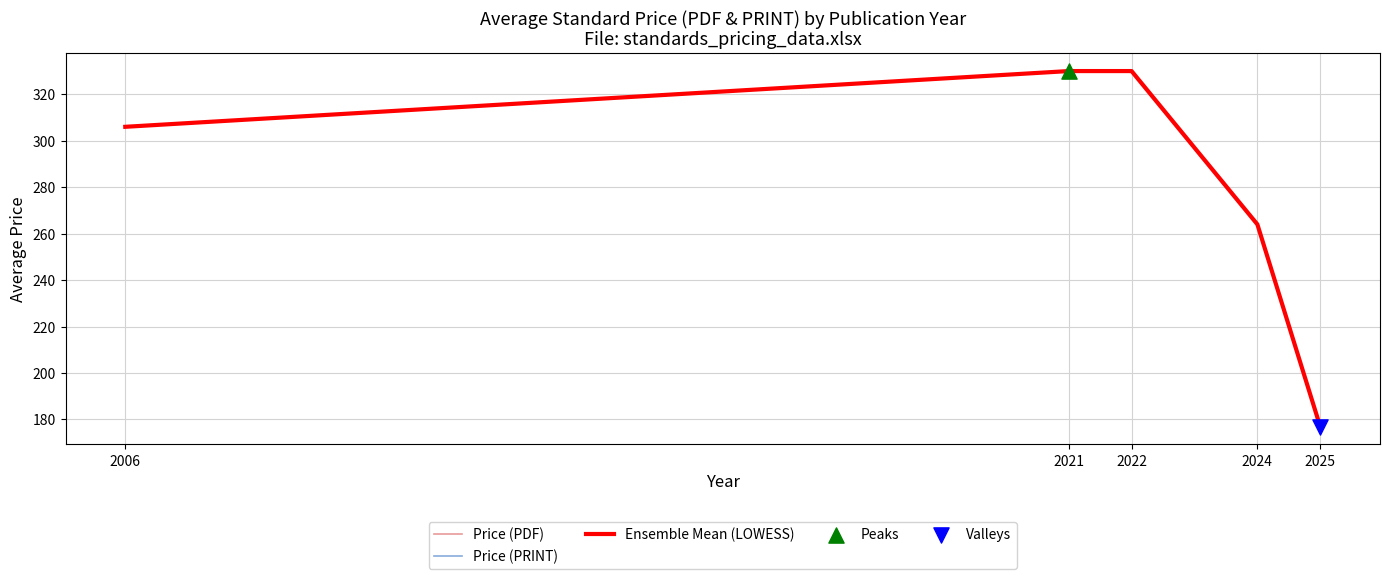

At which category is the sum across all series the highest?

2021